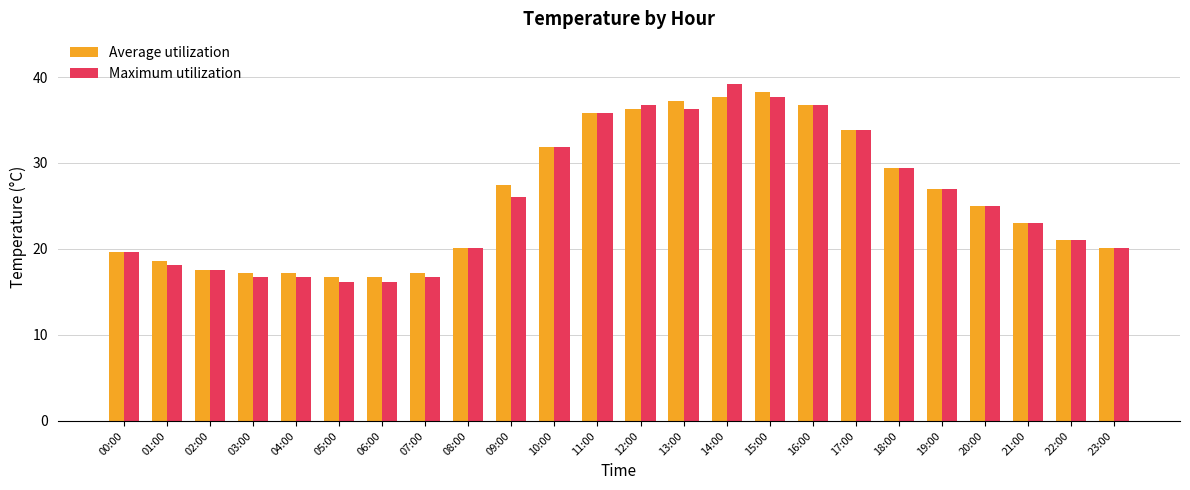

Rank the series by their maximum value, from highest to lowest.

Maximum utilization, Average utilization